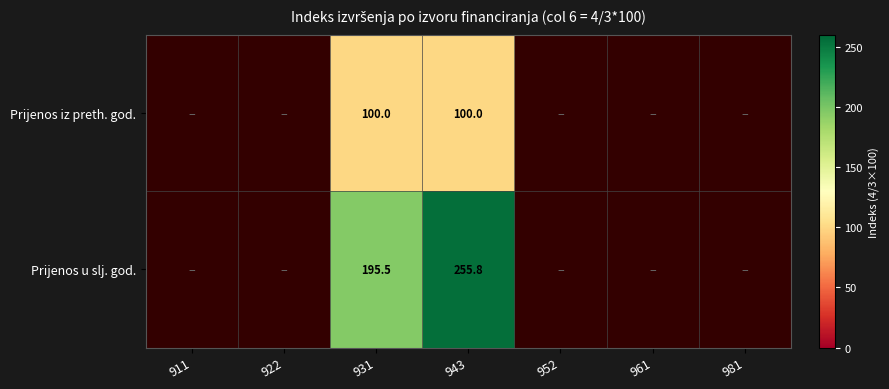

Between 952 and 931, which is larger?

931